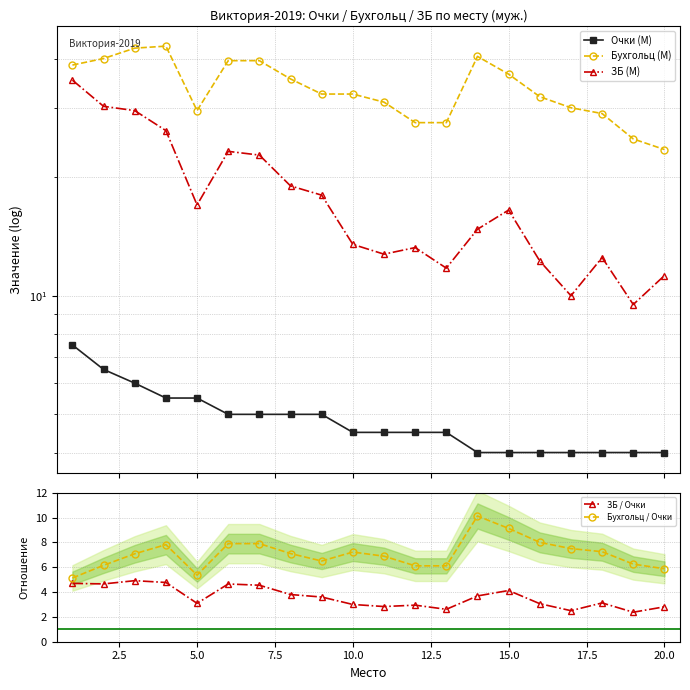

Where is the first local minimum for Бухгольц / Очки?

5.0